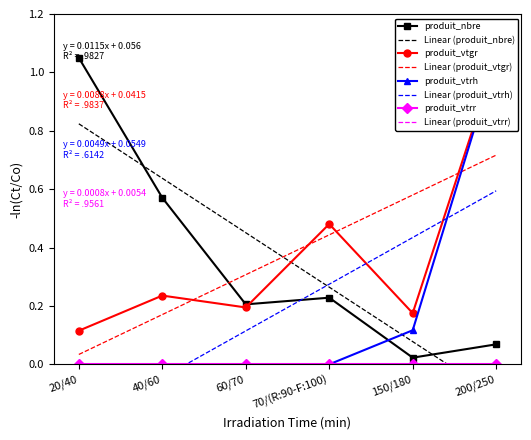

At which category is the sum across all series the highest?

200/250